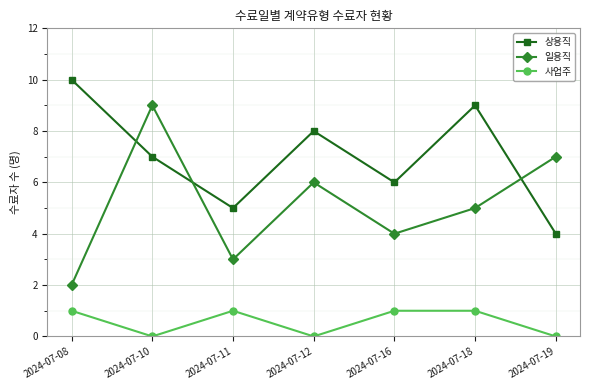

What is the difference between the second highest and minimum values in the 상용직 series?

5